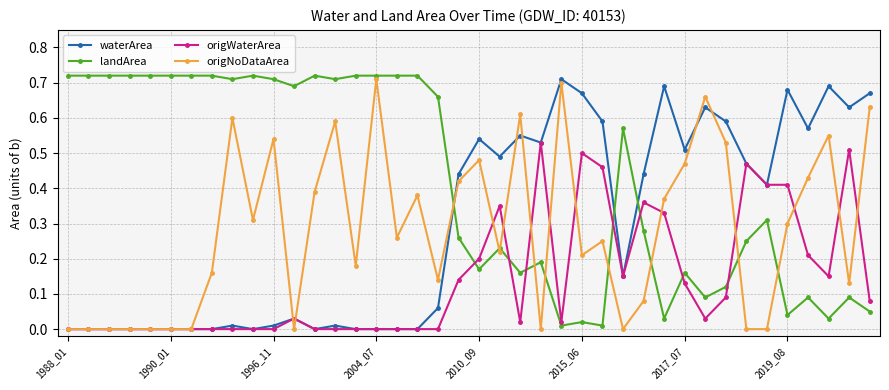

True or false: origNoDataArea has more than 2 interior local peaks.

True